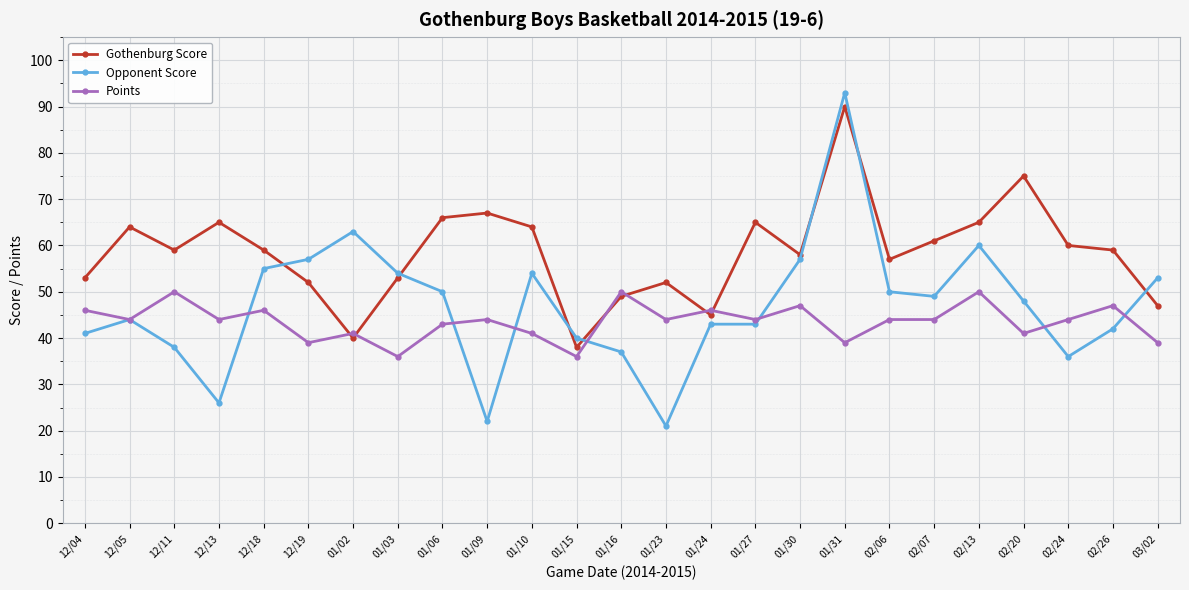

At which category does Points reach its first local peak?

12/11